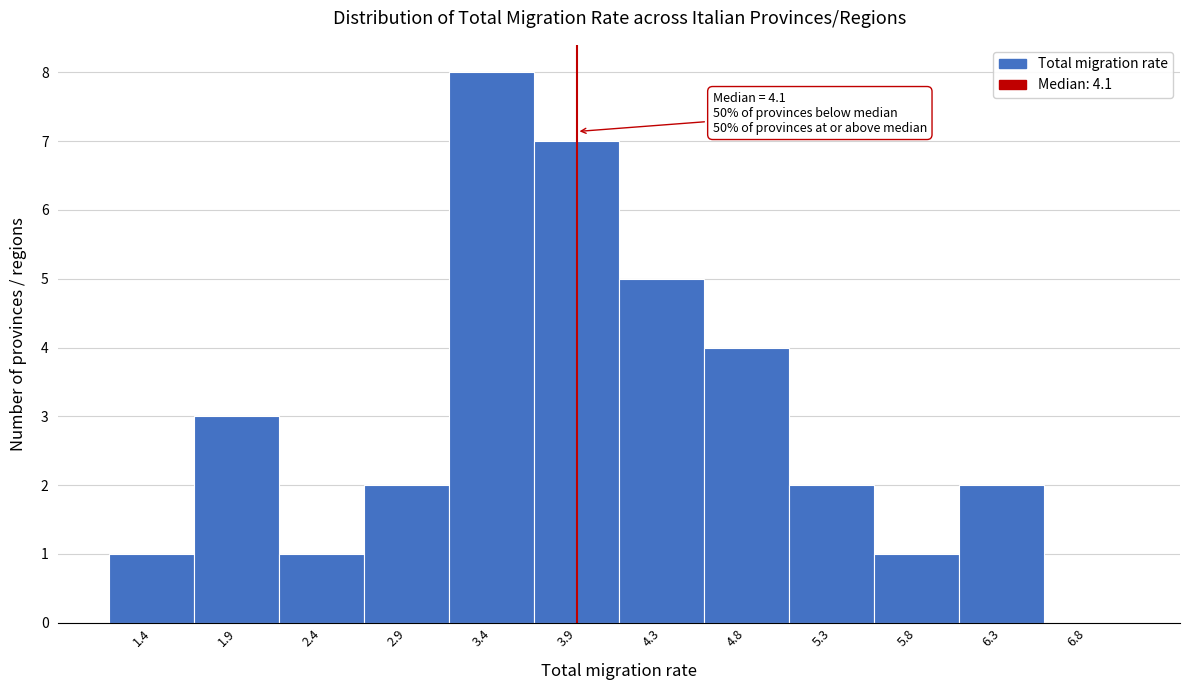

Reading left to right, list all the values displayed in this chart.

1.4=1	1.9=3	2.4=1	2.9=2	3.4=8	3.9=7	4.3=5	4.8=4	5.3=2	5.8=1	6.3=2	6.8=0